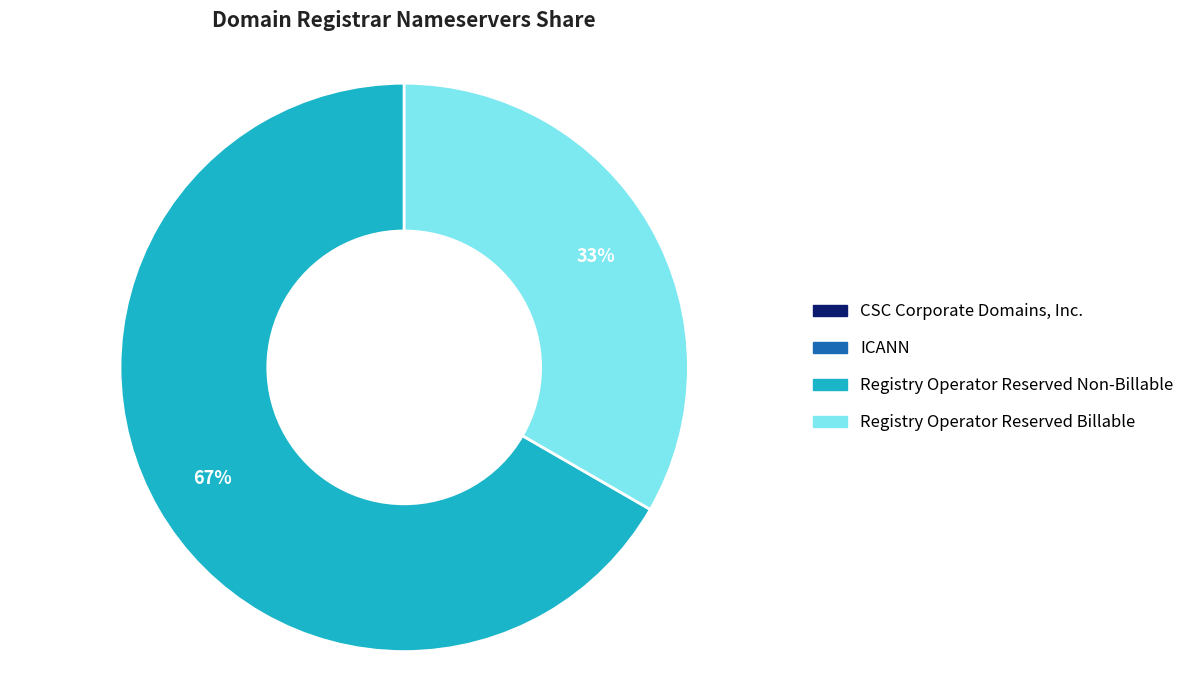

Combined, do Registry Operator Reserved Billable and Registry Operator Reserved Non-Billable account for over 50%?

Yes